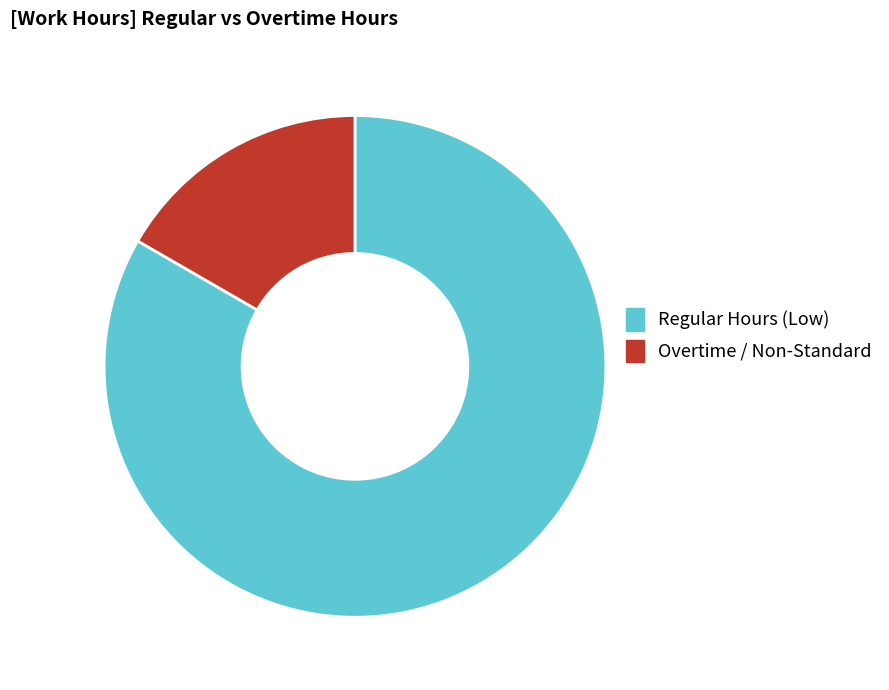

Rank the categories by value from highest to lowest.

Regular Hours (Low), Overtime / Non-Standard